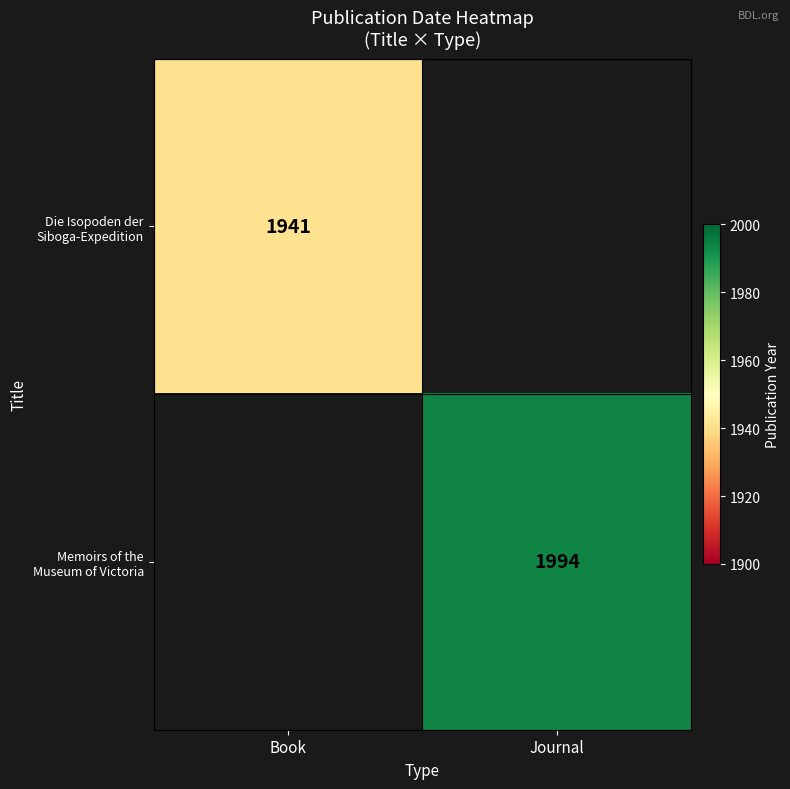

At which label does Die Isopoden der Siboga-Expedition reach its peak?

Book